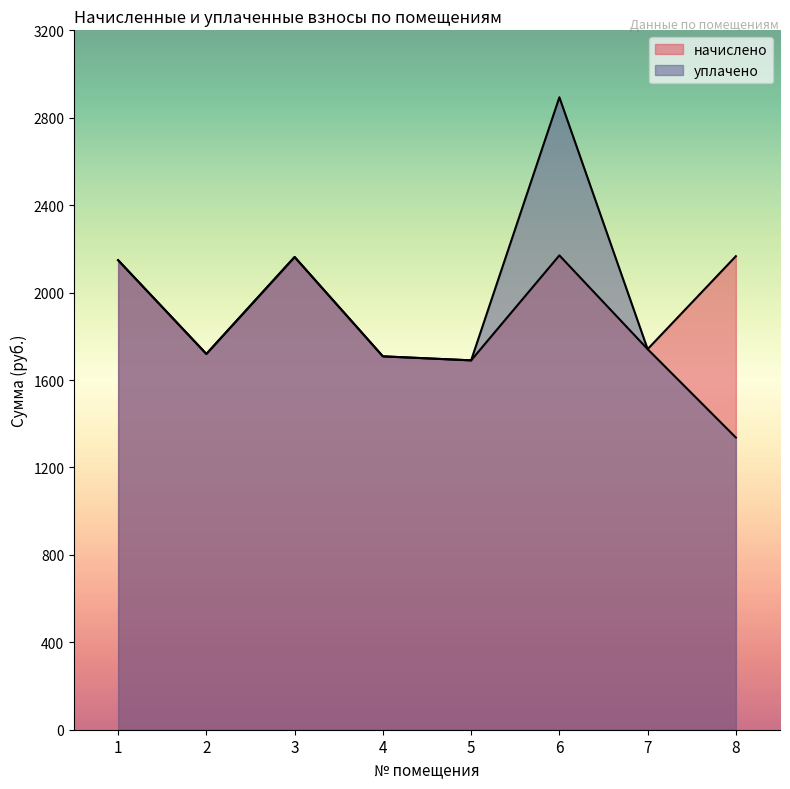

What is the difference between the second highest and minimum values in the уплачено series?

826.2